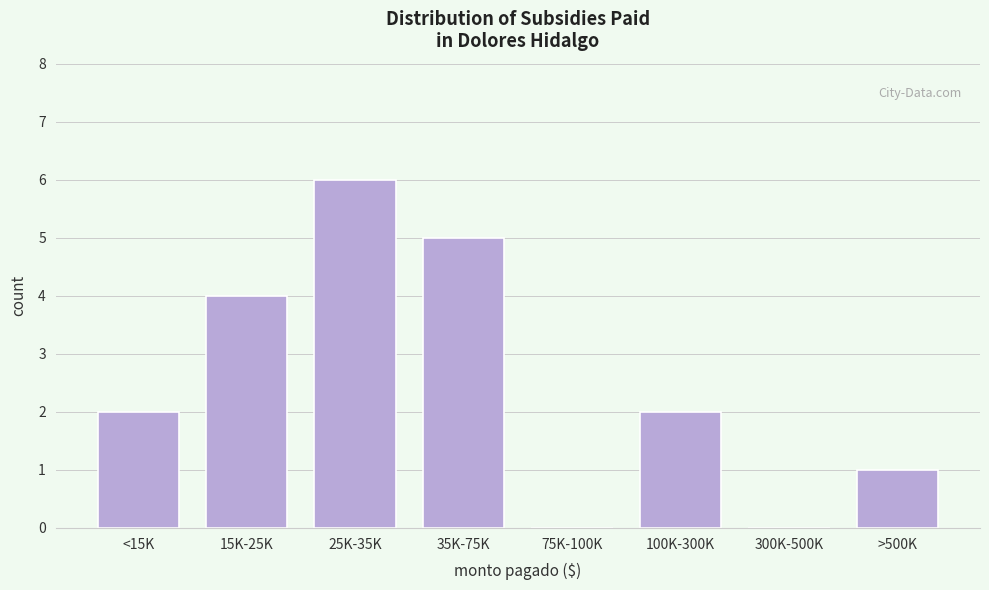

Reading right to left, list all the values displayed in this chart.

>500K=1	300K-500K=0	100K-300K=2	75K-100K=0	35K-75K=5	25K-35K=6	15K-25K=4	<15K=2